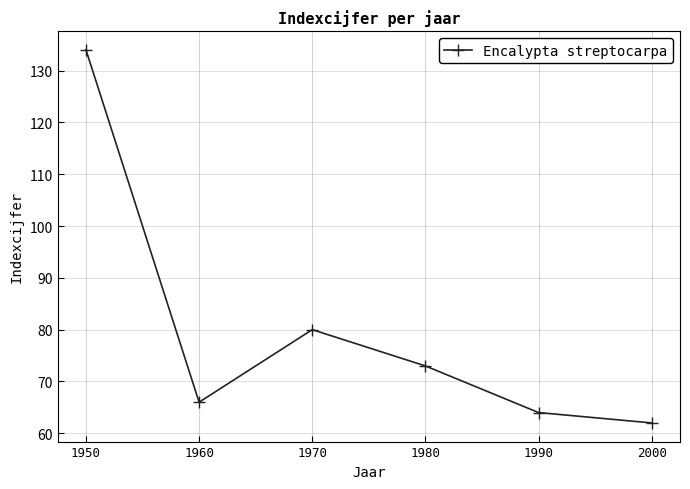

Is this an area chart (filled region under the line)?

No